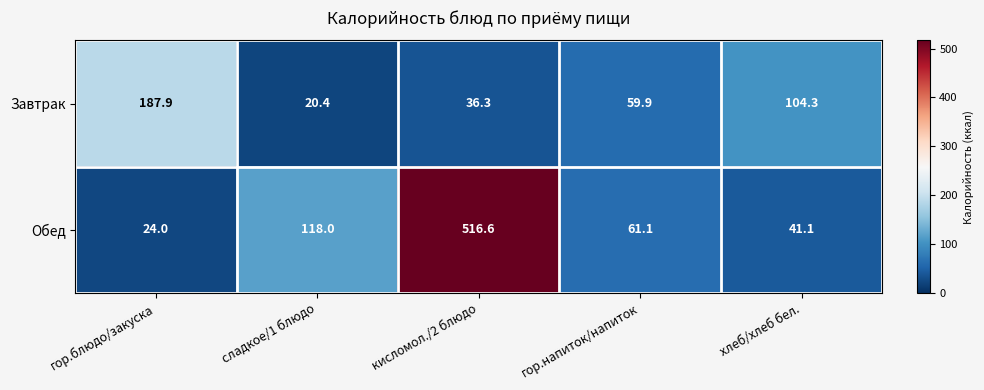

At which category is the sum across all series the highest?

кисломол./2 блюдо